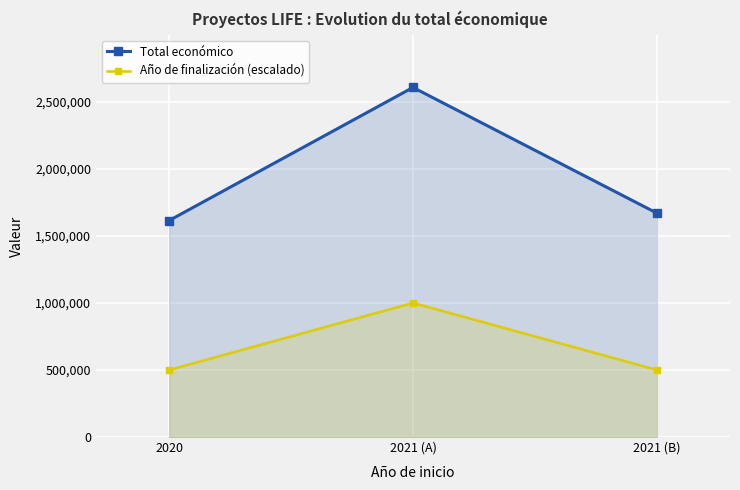

What is the difference between the maximum and minimum values in the Año de finalización (escalado) series?

500000